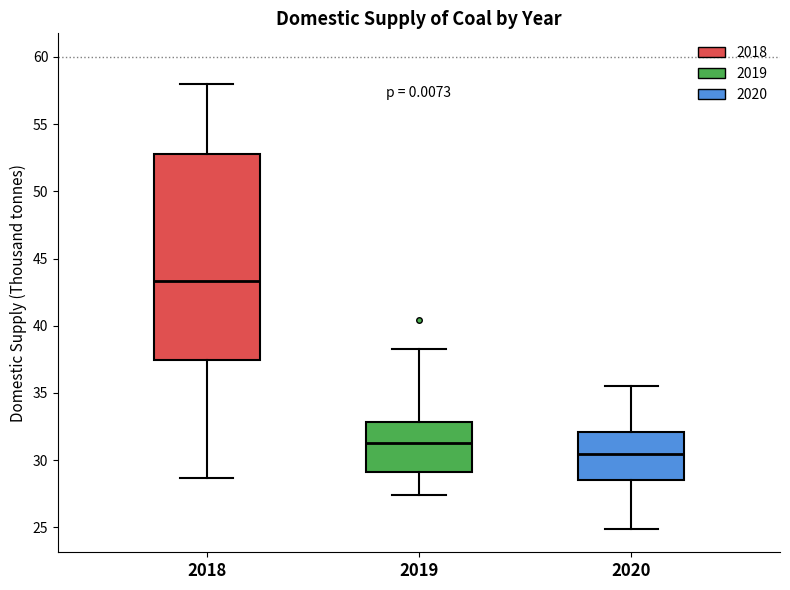

Which box has the highest median line?

2018